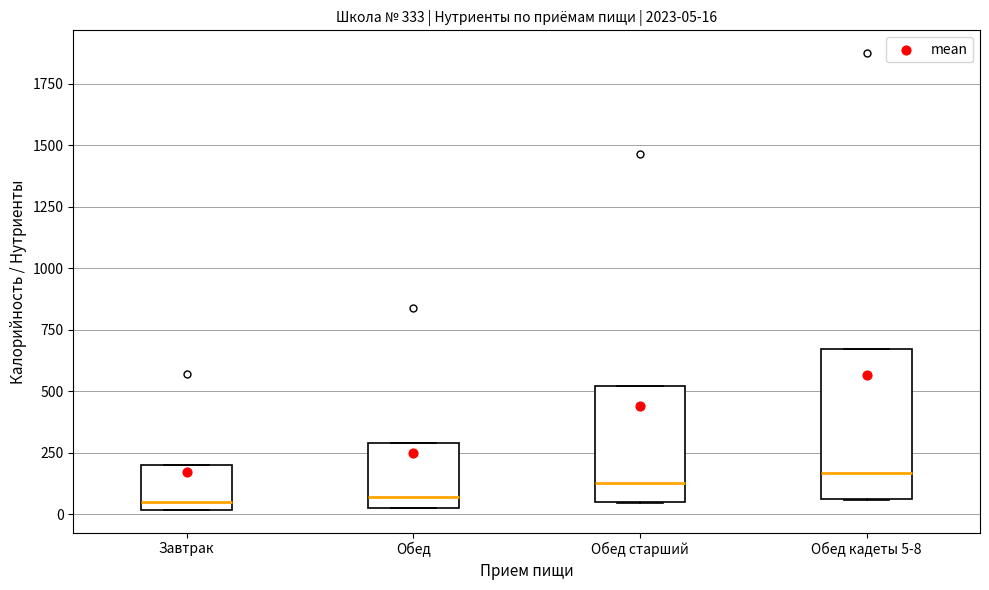

Which box is the tallest, from its lower edge to its upper edge?

Обед кадеты 5-8